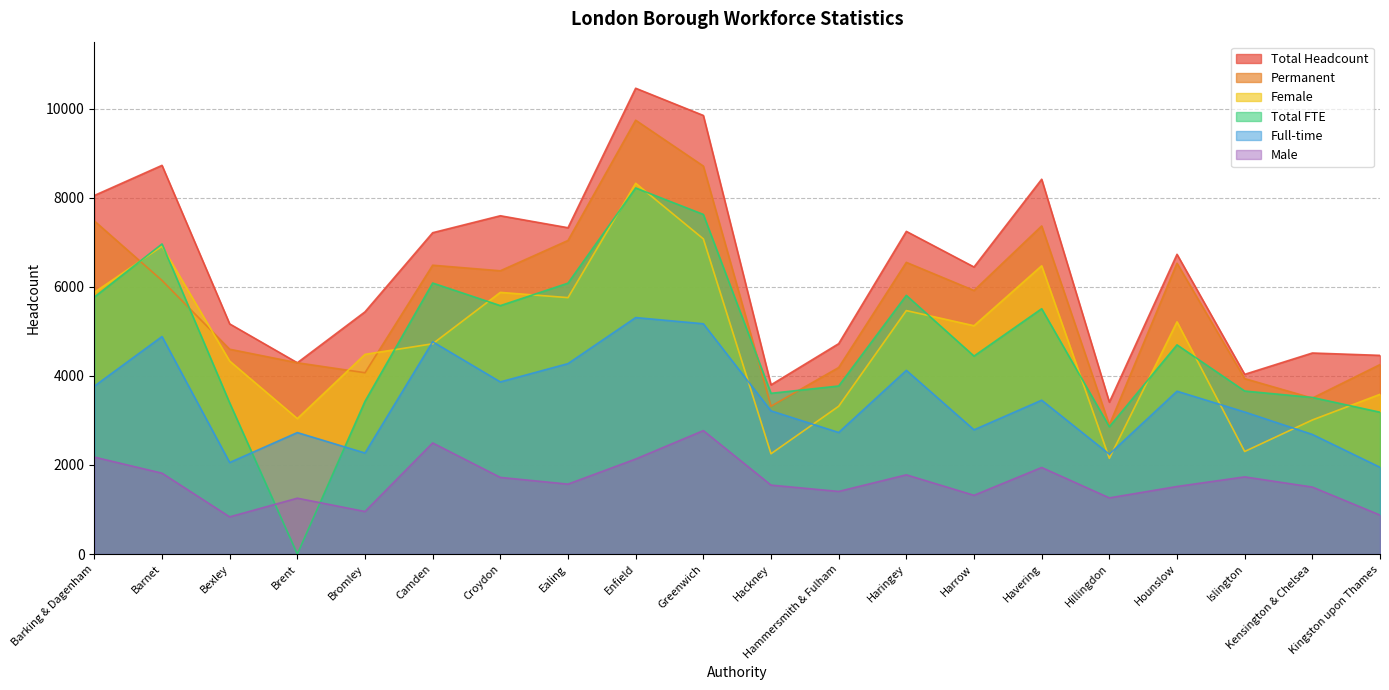

What is the difference between the maximum and second lowest values in the Total Headcount series?

6662